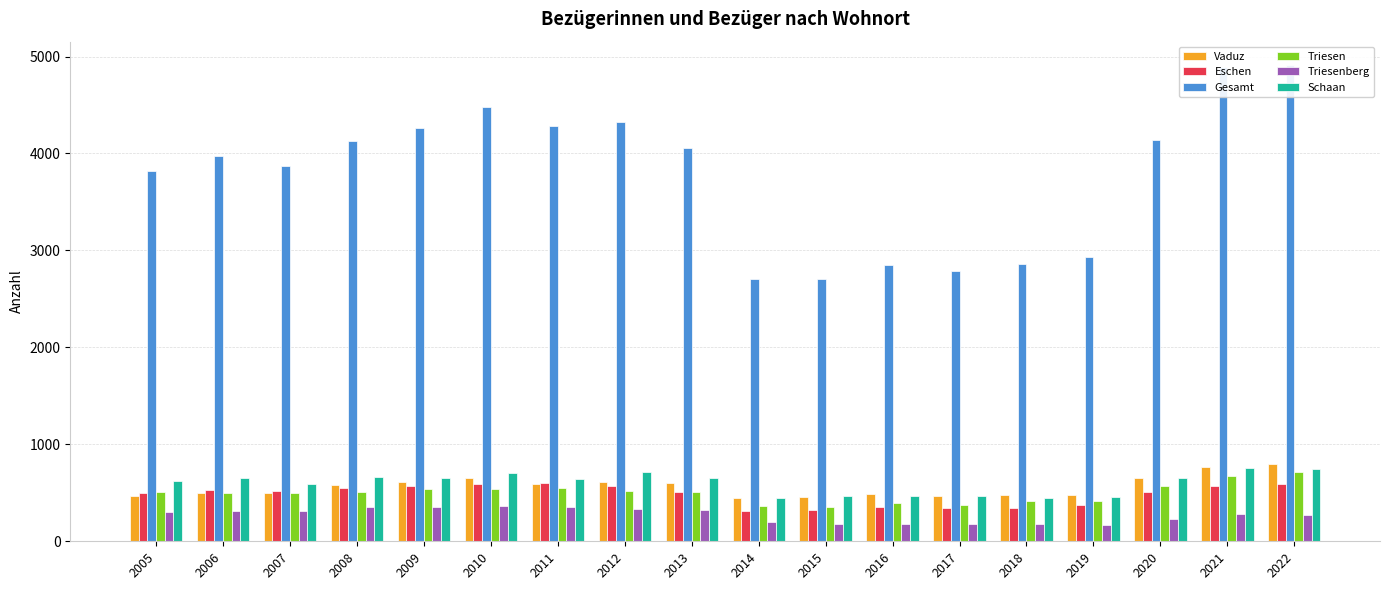

What is the sum of the Schaan values at 2013 and 2021?

1409